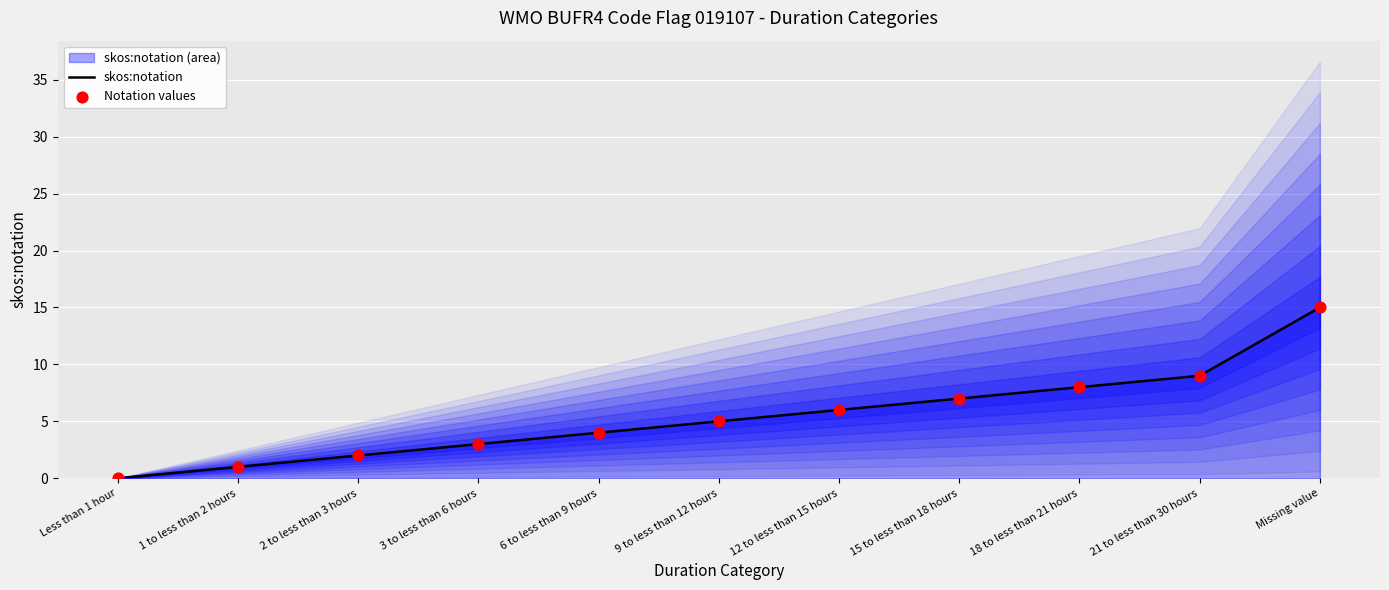

The value of skos:notation at 12 to less than 15 hours is 6. True or false?

True